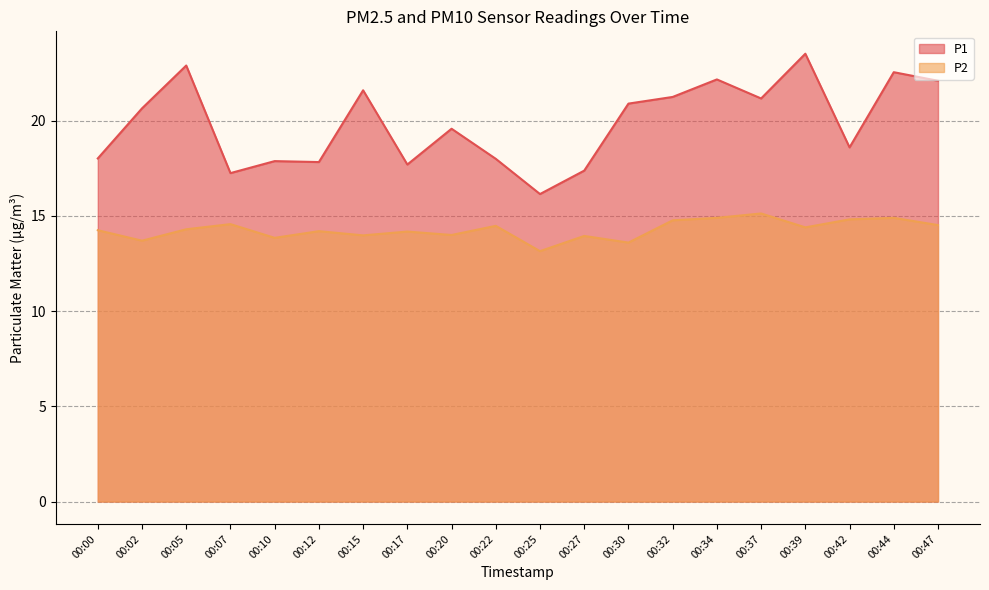

Is the value of P2 at 00:17 greater than the value of P1 at 00:32?

No